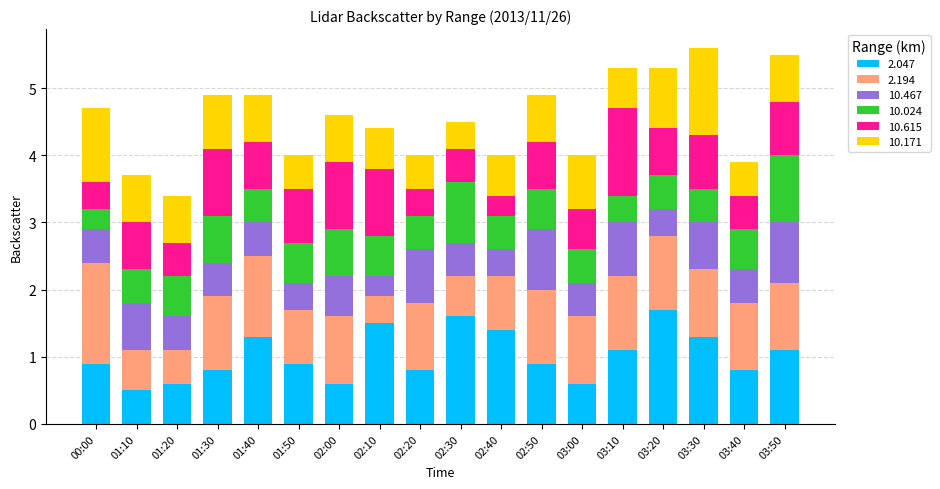

Is it true that 2.047 equals 1.6 at 03:10?

False